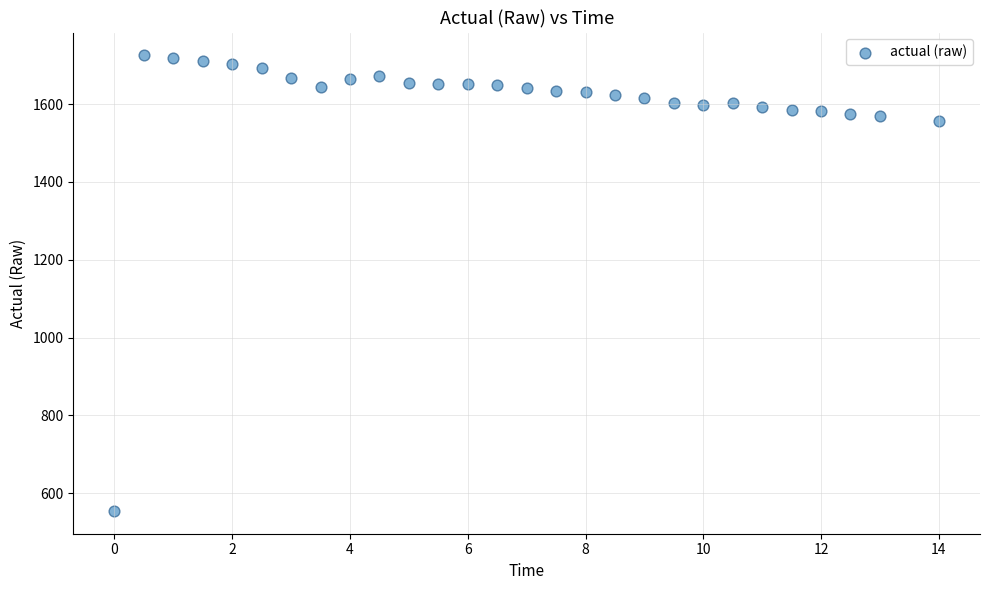

What is the range of Y values (max minus min)?

1170.7